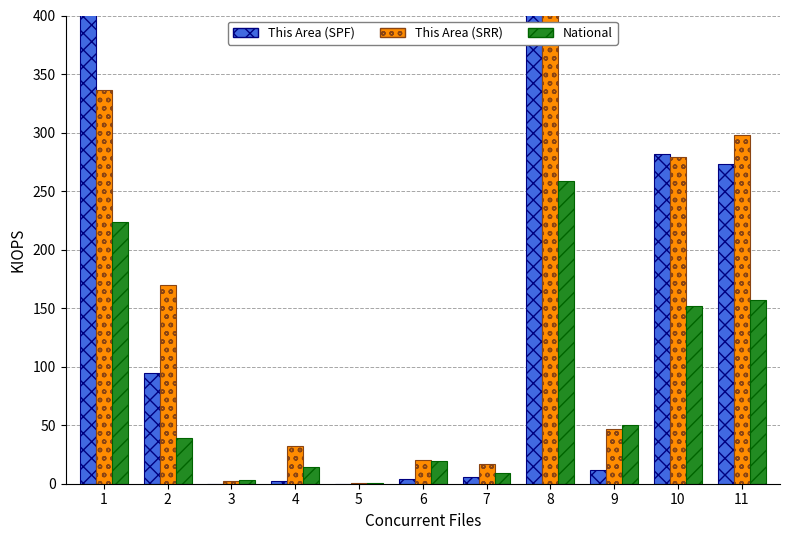

What is the average value of the National series?

84.2